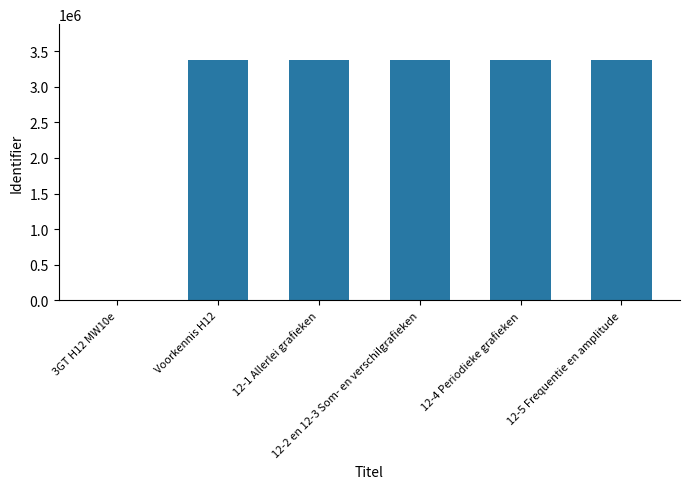

What is the change in value from 3GT H12 MW10e to 12-2 en 12-3 Som- en verschilgrafieken?

+3371697